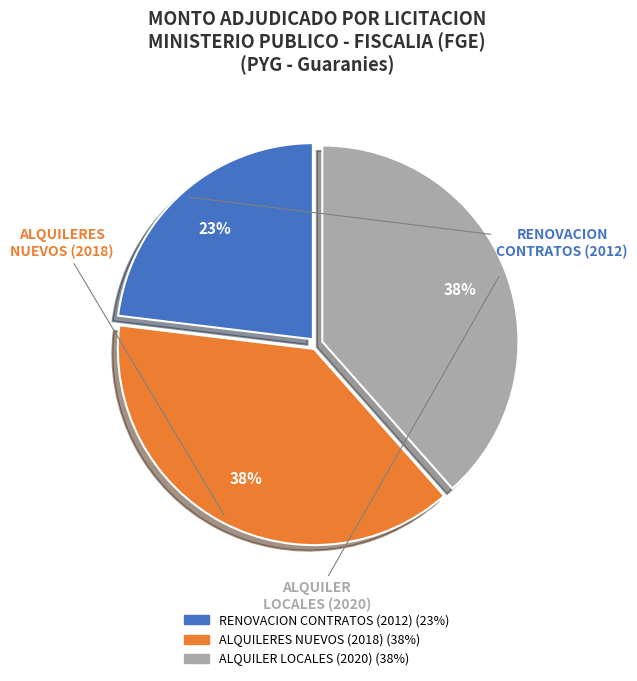

Count the number of slices in the pie.

3